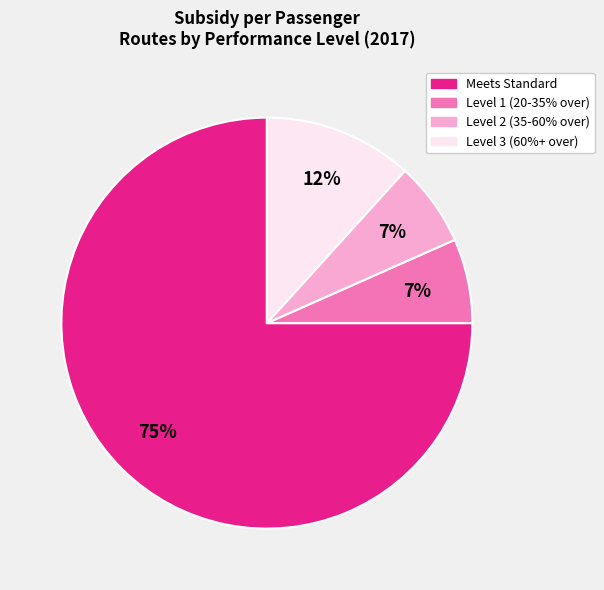

Count the number of slices in the pie.

4